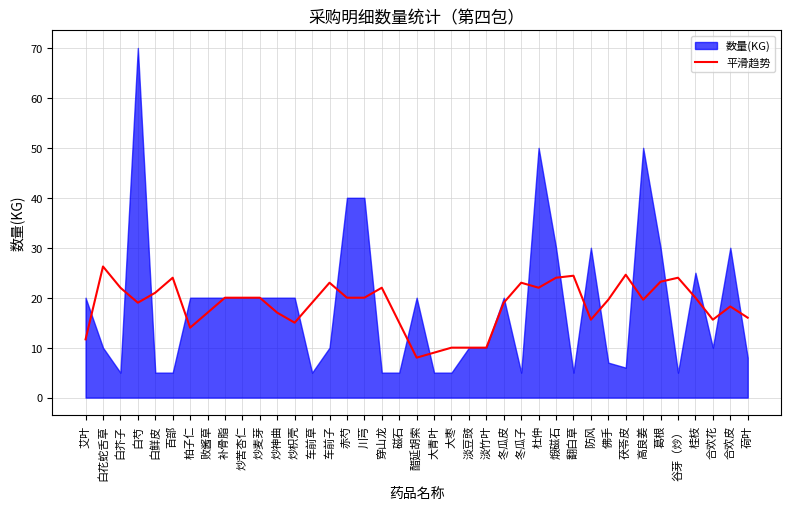

The 平滑趋势 series shows 26.3 at 炒神曲. True or false?

False